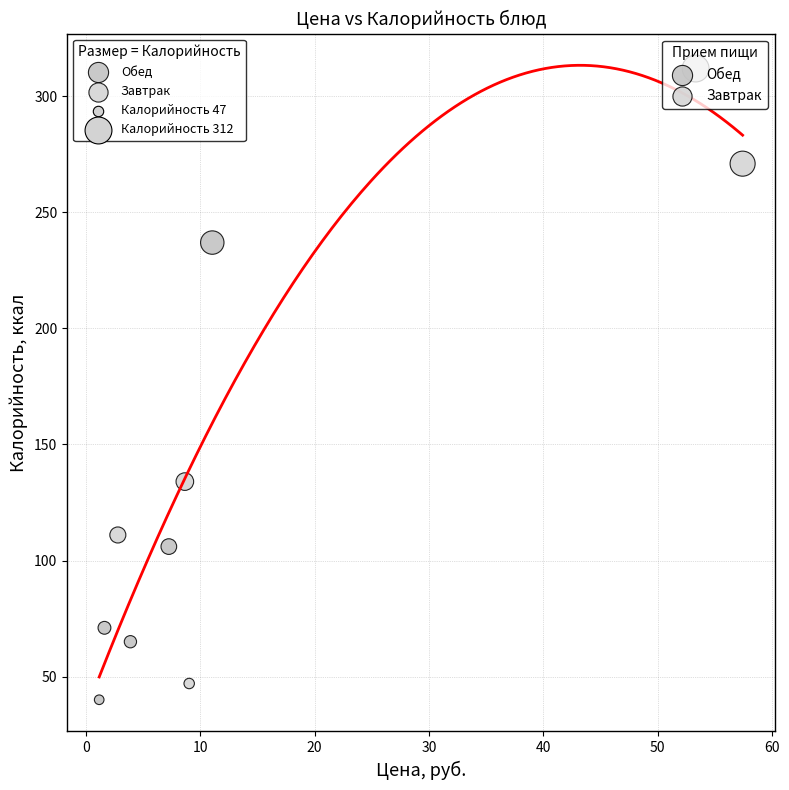

Which series reaches the maximum Y coordinate?

Обед